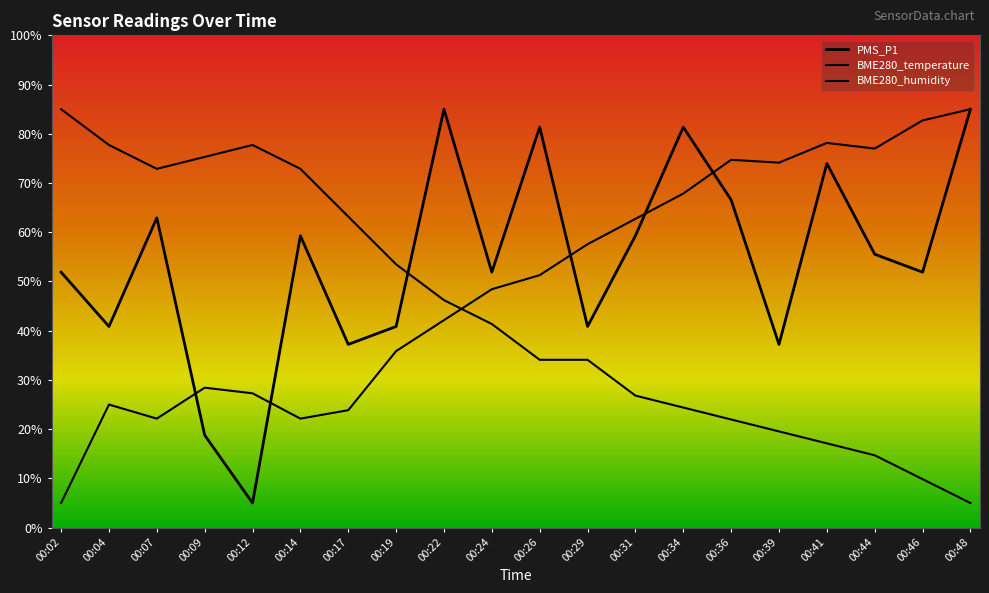

At which category is the sum across all series the highest?

00:48